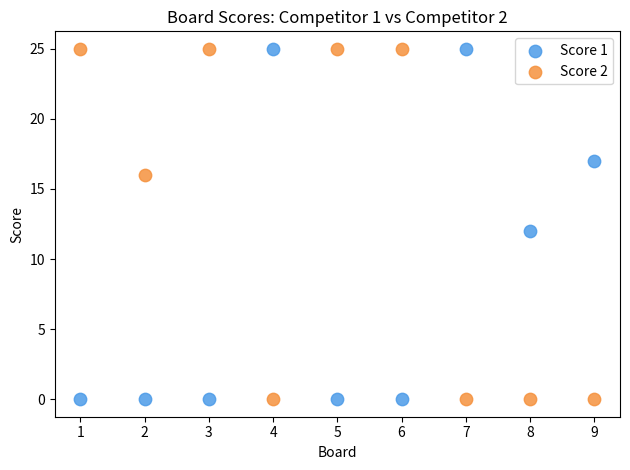

Across all data points, what is the range of X values (max minus min)?

8